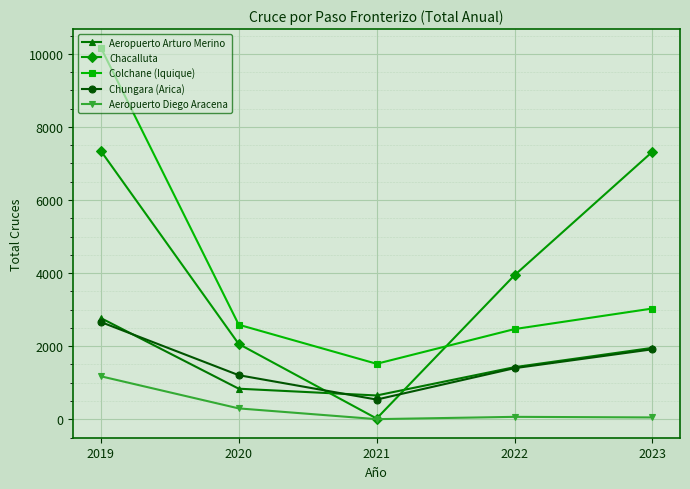

True or false: Colchane (Iquique) and Aeropuerto Diego Aracena cross at least once.

False